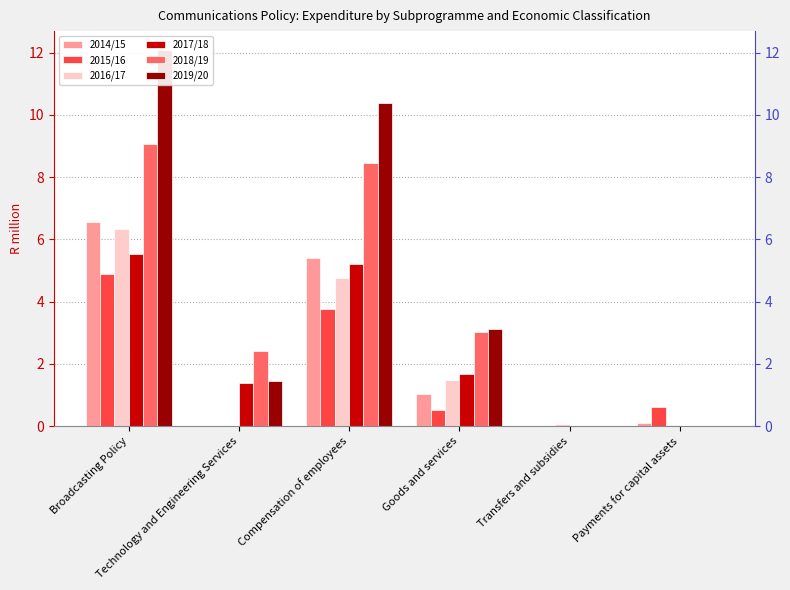

Does the chart contain stacked bars?

No